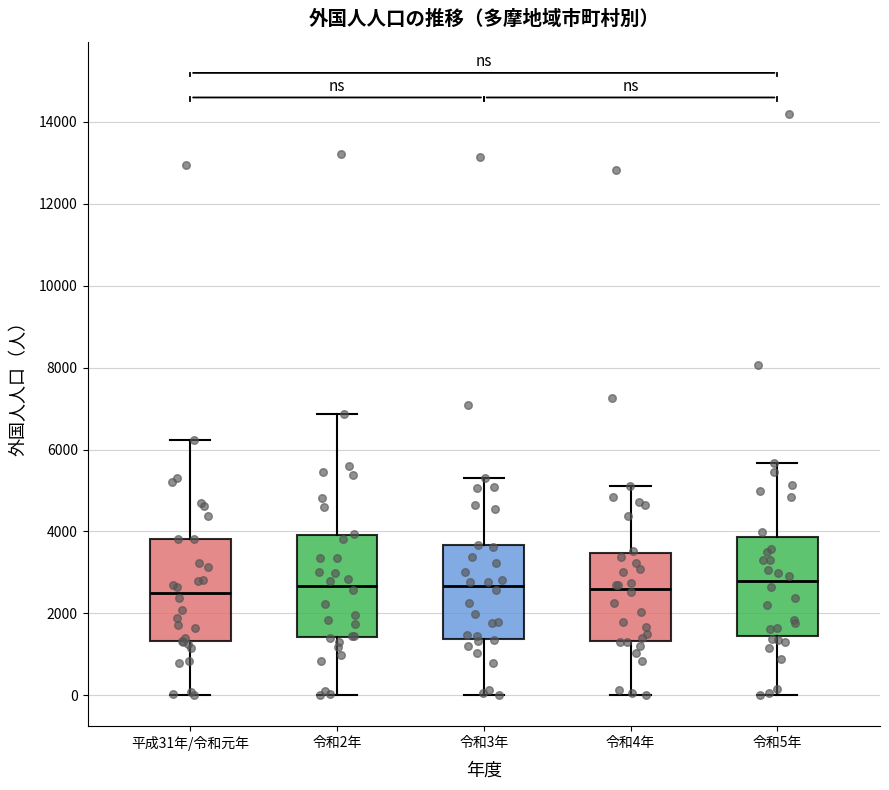

Reading left to right, transcribe this box plot: for each box, give where its median line is, the range the box spans, and where its two whiskers end, as read against the y-axis. The values are not printed on the chart, so give them approximately, as read against the axis.

平成31年/令和元年: median 2600, box 1400 to 3800, whiskers 0 to 6200
令和2年: median 2600, box 1400 to 4000, whiskers 0 to 6800
令和3年: median 2600, box 1400 to 3600, whiskers 0 to 5400
令和4年: median 2600, box 1400 to 3400, whiskers 0 to 5200
令和5年: median 2800, box 1400 to 3800, whiskers 0 to 5600